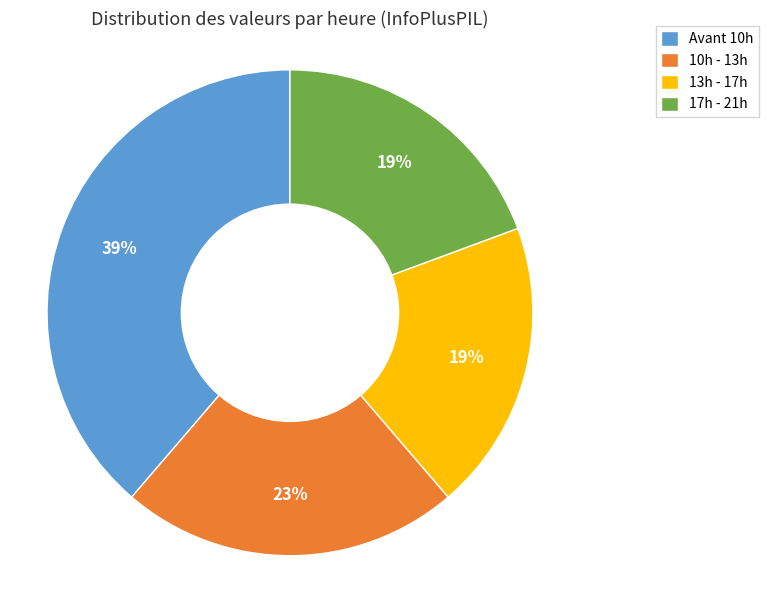

Combined, do Avant 10h and 10h - 13h account for over 50%?

Yes